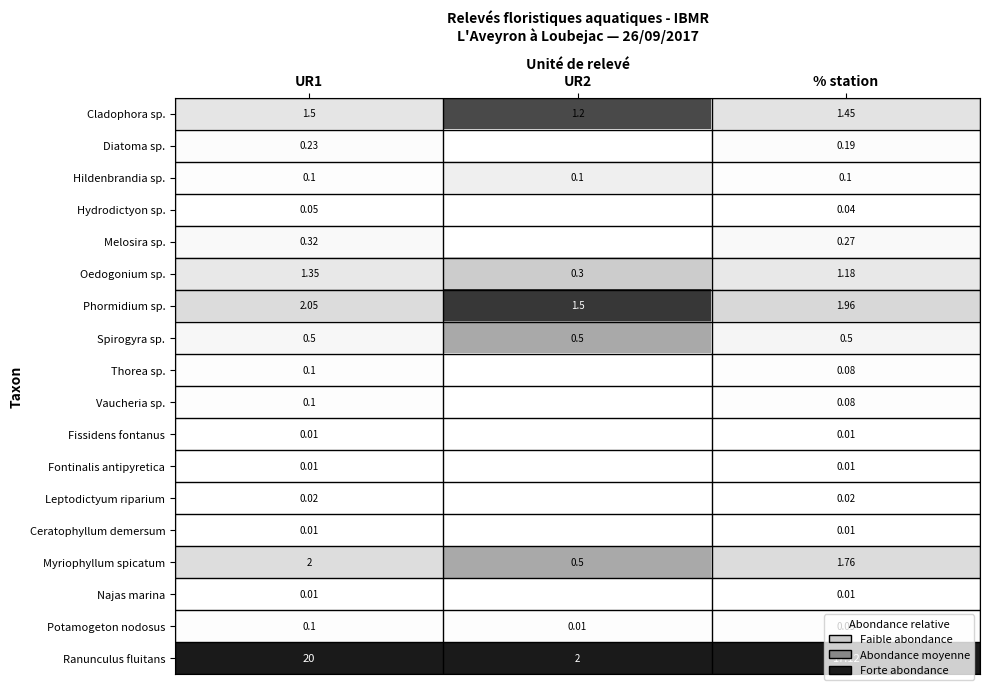

At how many categories does at least one series exceed 0?

3